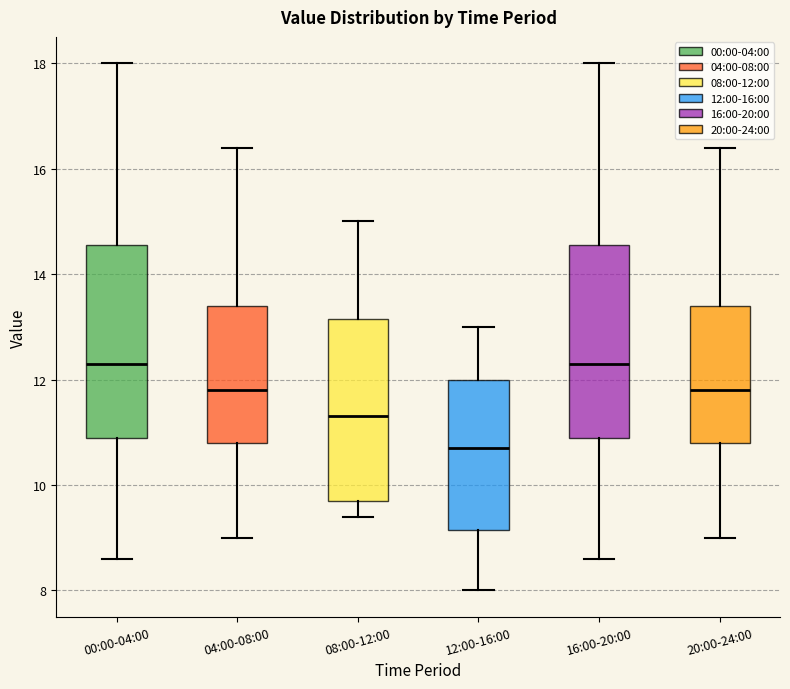

Where does the upper whisker of the box for 16:00-20:00 end on the y-axis? The values are not printed on the chart, so give them approximately, as read against the axis.

18.0